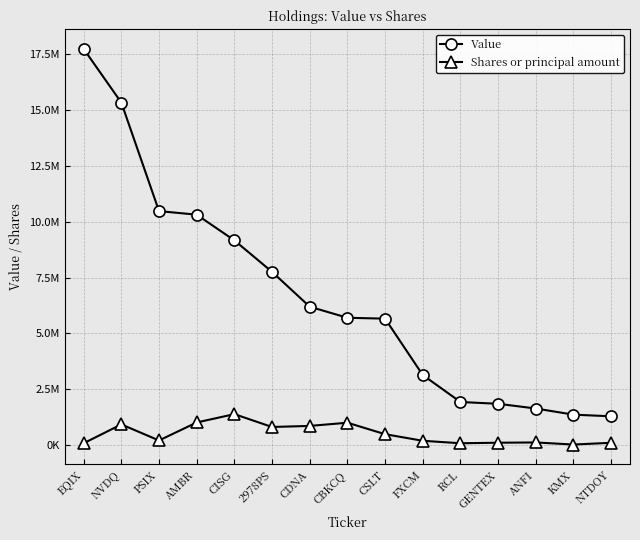

True or false: Value and Shares or principal amount intersect in this chart.

False